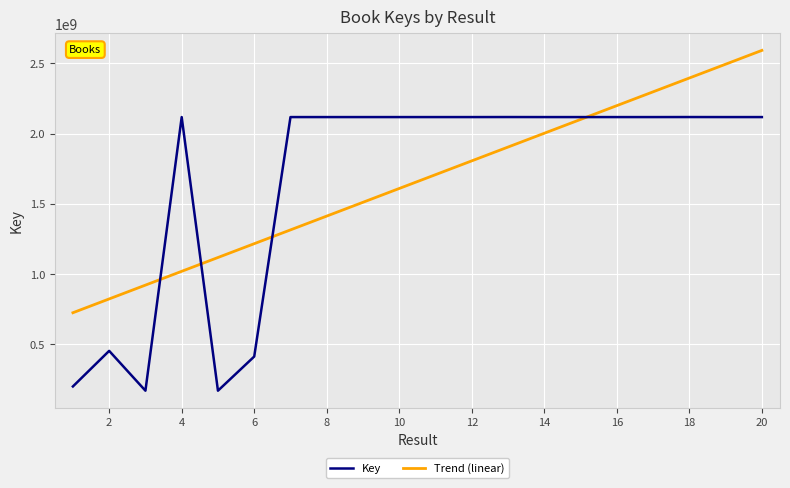

Which series has the largest range (max minus min)?

Key